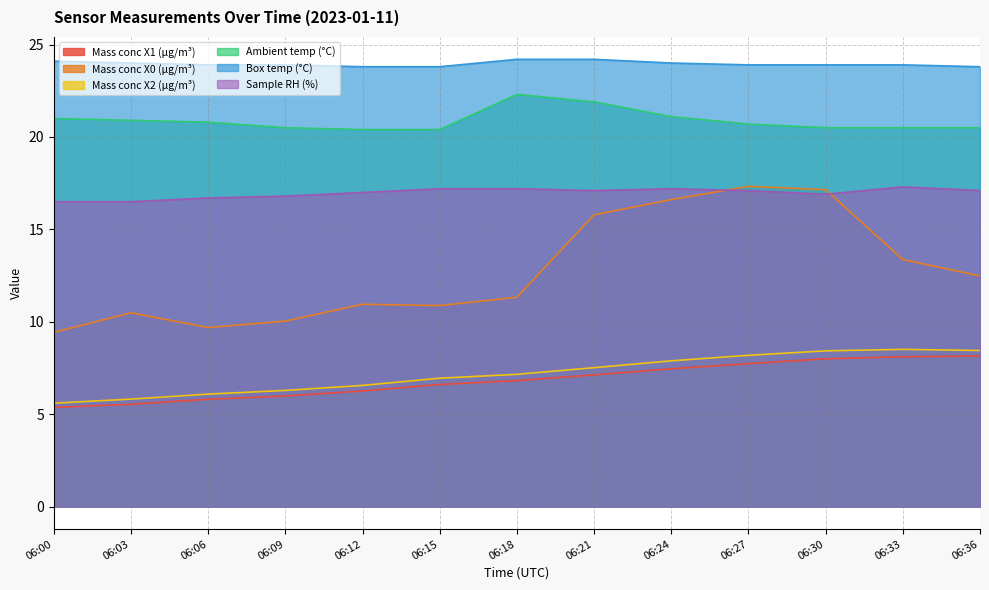

List the series in order of their peak value, highest first.

Box temp (°C), Ambient temp (°C), Mass conc X0 (μg/m³), Sample RH (%), Mass conc X2 (μg/m³), Mass conc X1 (μg/m³)